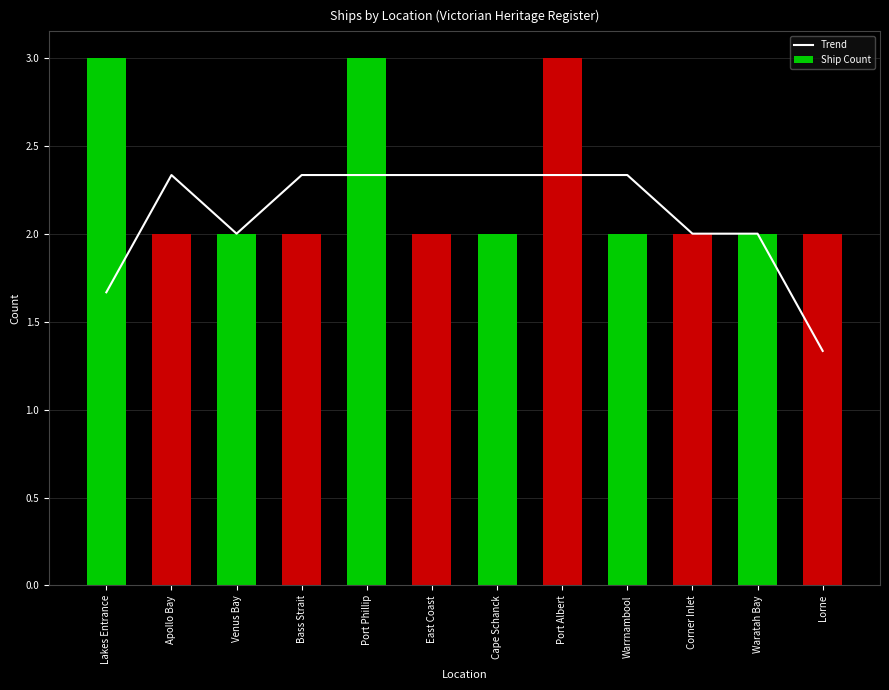

Count the number of data series in this chart.

2